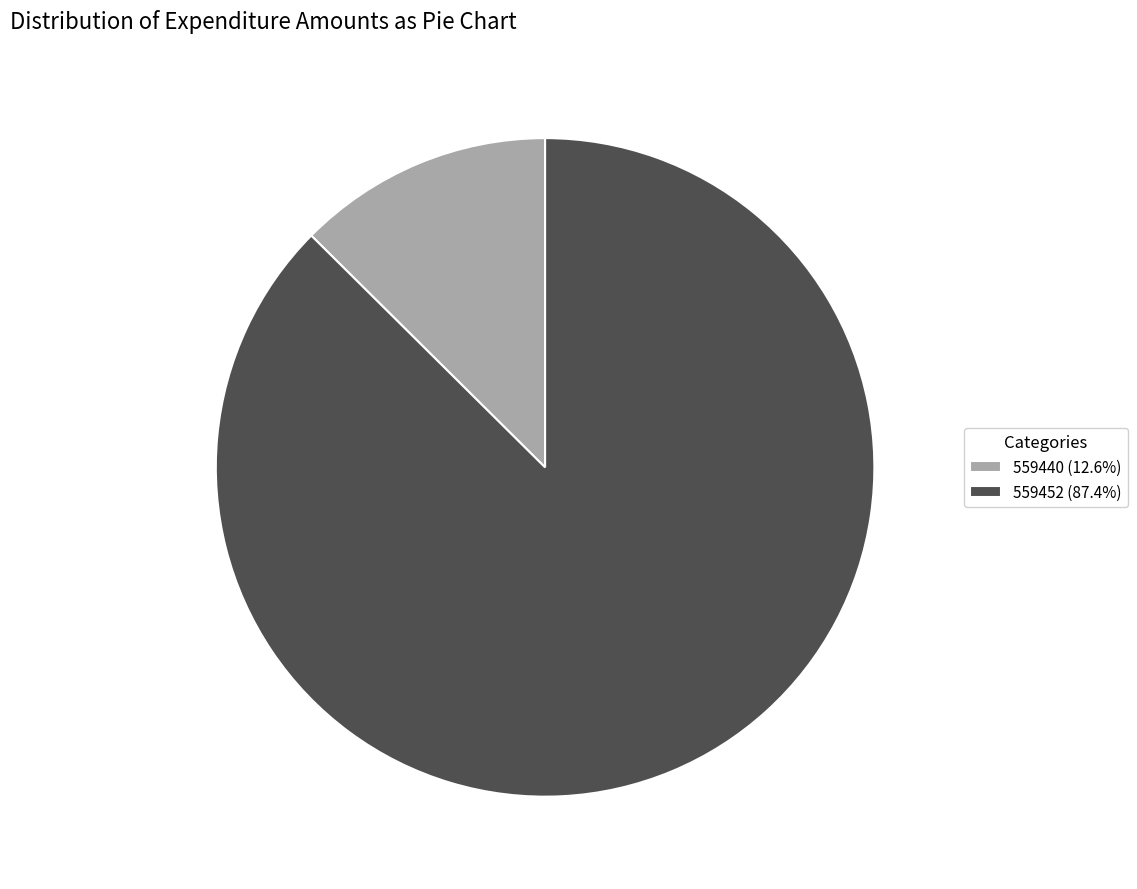

Do 559452 (87.4%) and 559440 (12.6%) together represent more than half of the pie?

Yes